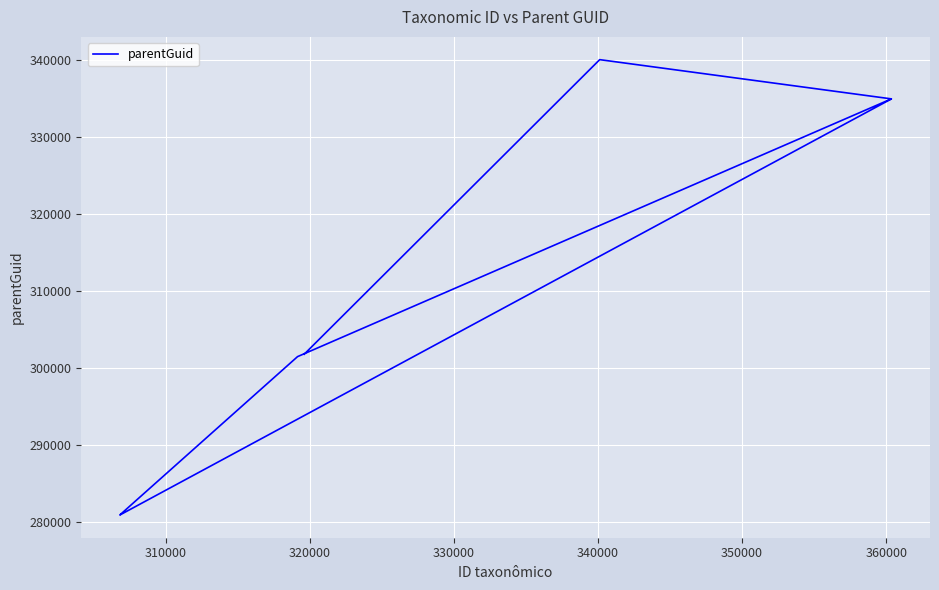

What is the value of the 6th point from the left?

301452